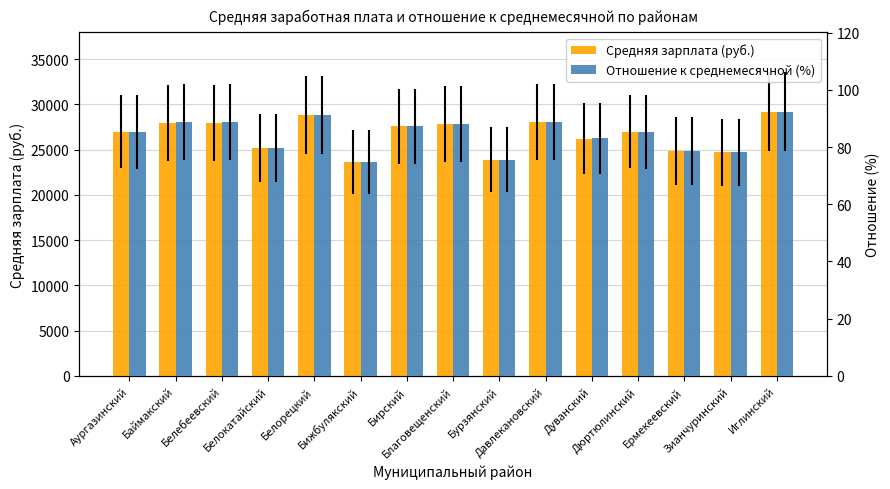

List the series in order of their peak value, highest first.

Средняя зарплата (руб.), Отношение к среднемесячной (%)